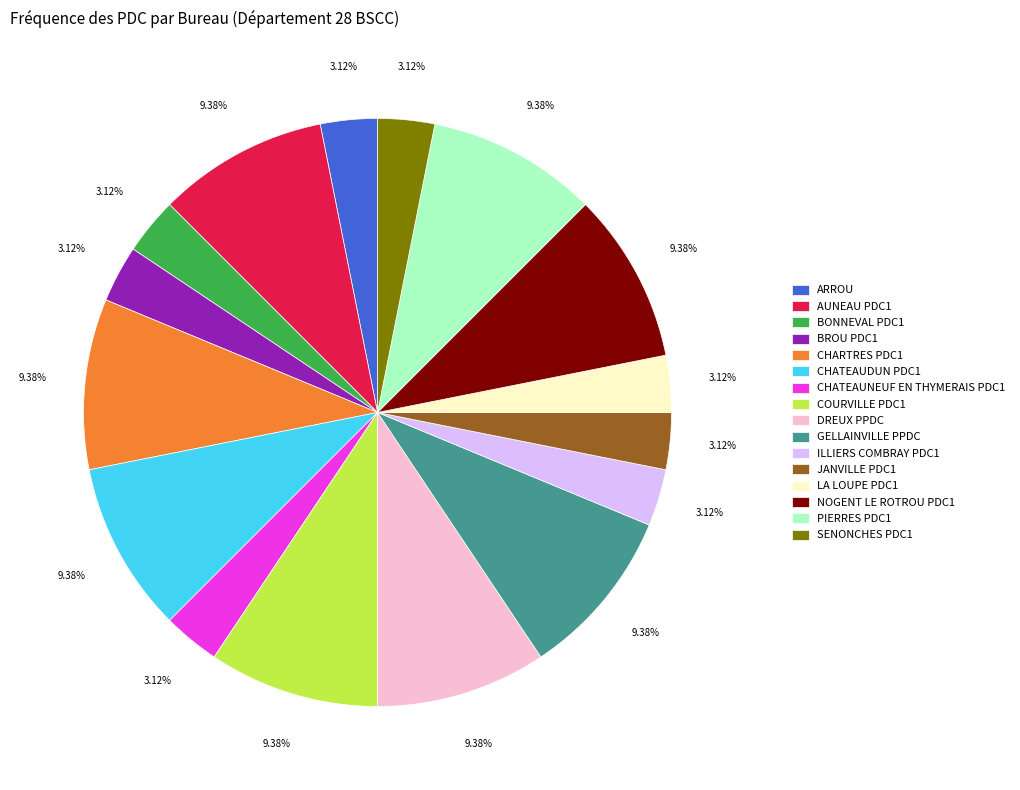

To the nearest percent, what percentage of the pie is COURVILLE PDC1?

9%